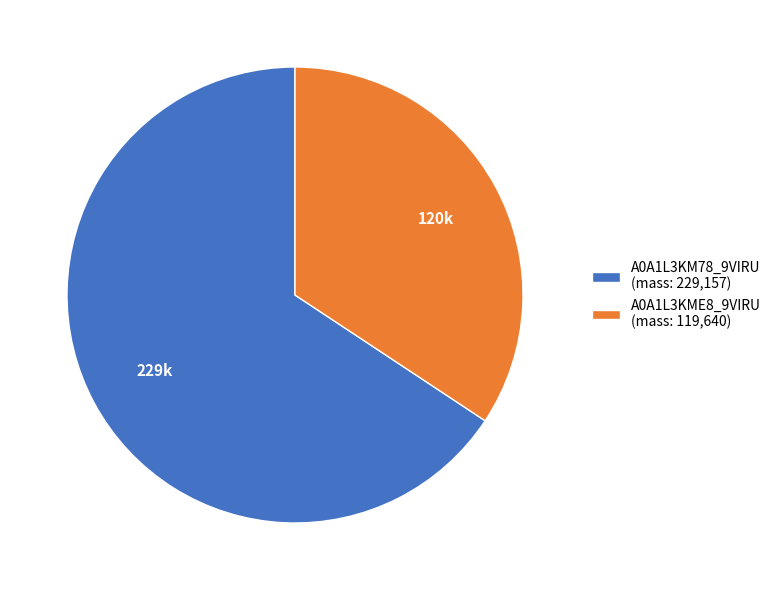

True or false: A0A1L3KME8_9VIRU (mass: 119,640) accounts for 34% of the total.

True